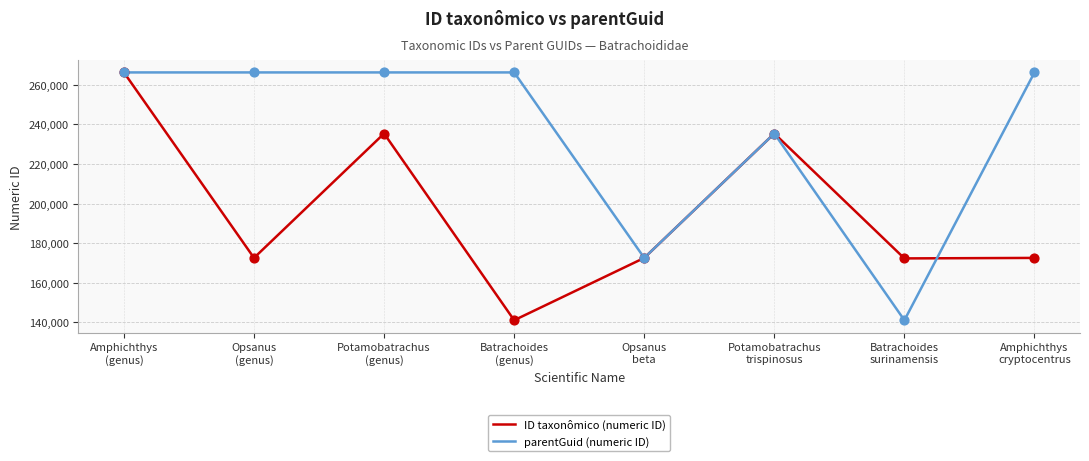

What is the maximum value shown in the chart?

266269